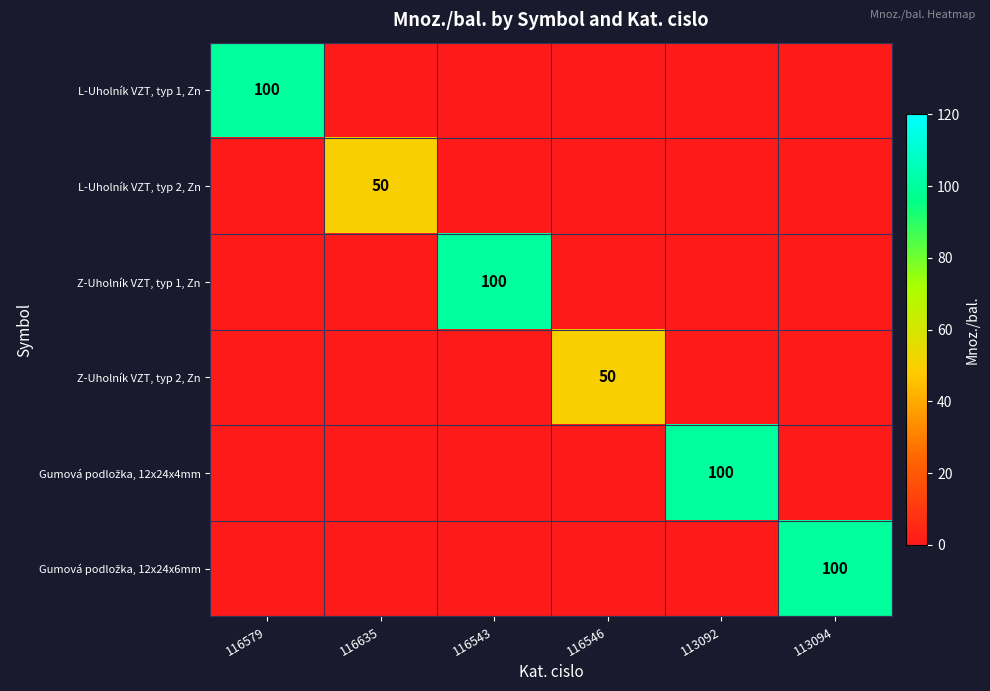

List the labels in order of L-Uholník VZT, typ 2, Zn value, largest first.

116635, 116579, 116543, 116546, 113092, 113094